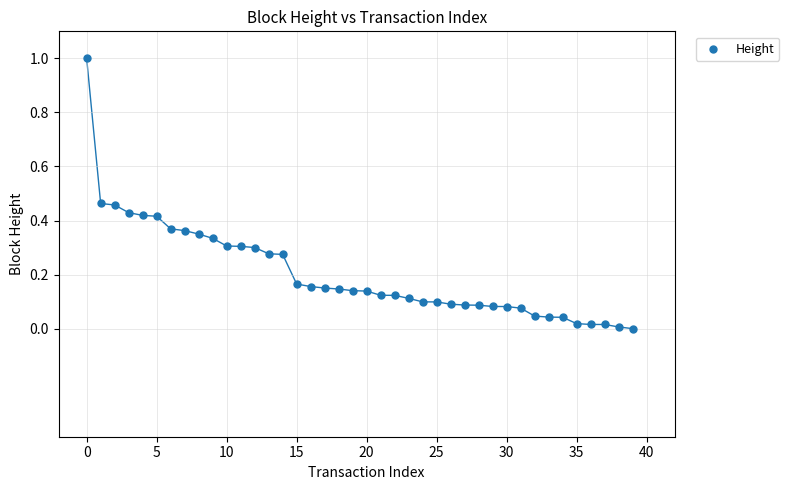

What is the range of Y values (max minus min)?

1.0